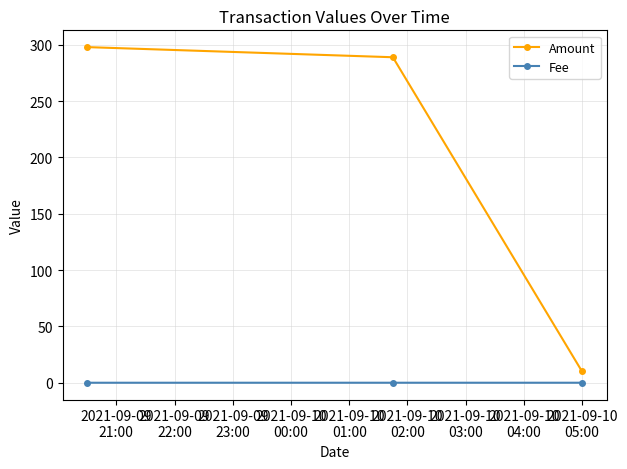

Which series has the largest total across all categories?

Amount